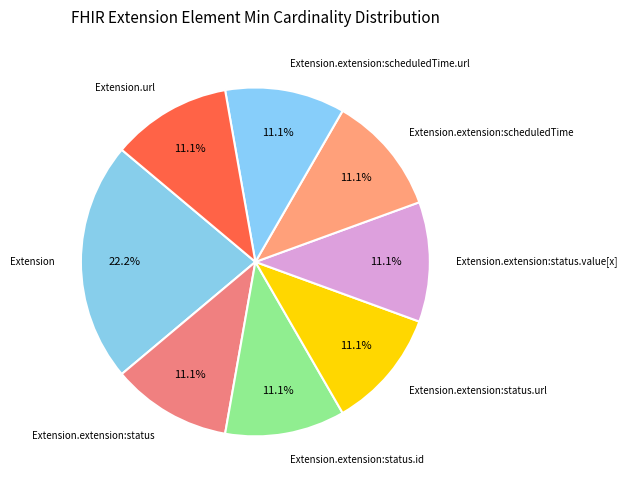

Which category has the biggest portion of the pie?

Extension